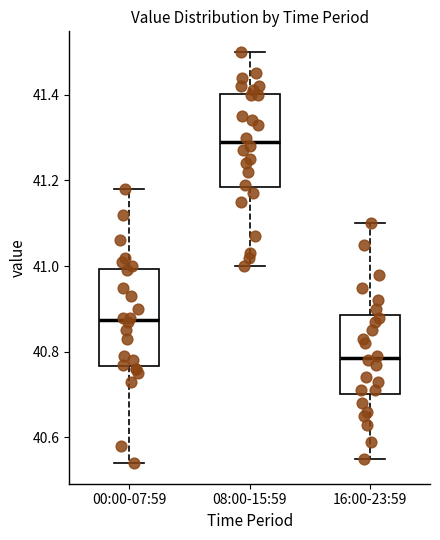

Which box's median line is the highest?

08:00-15:59